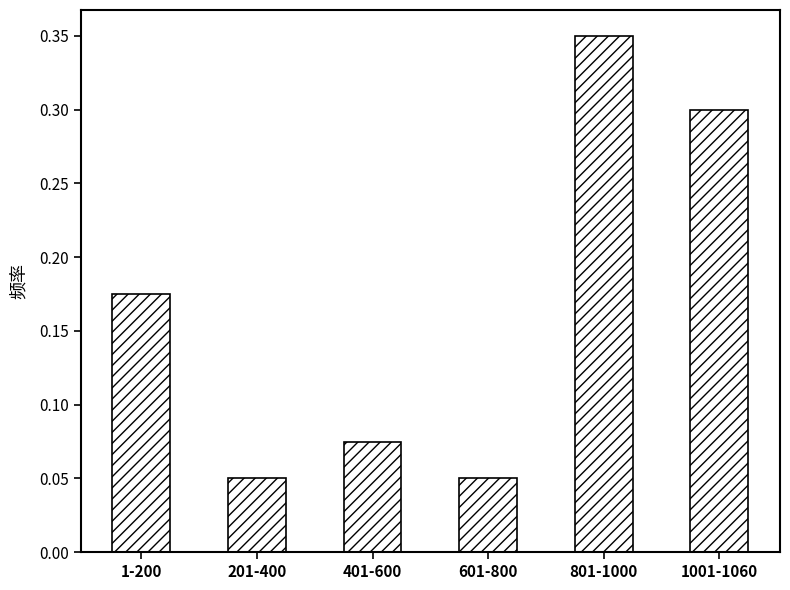

Which has a higher value, 601-800 or 401-600?

401-600